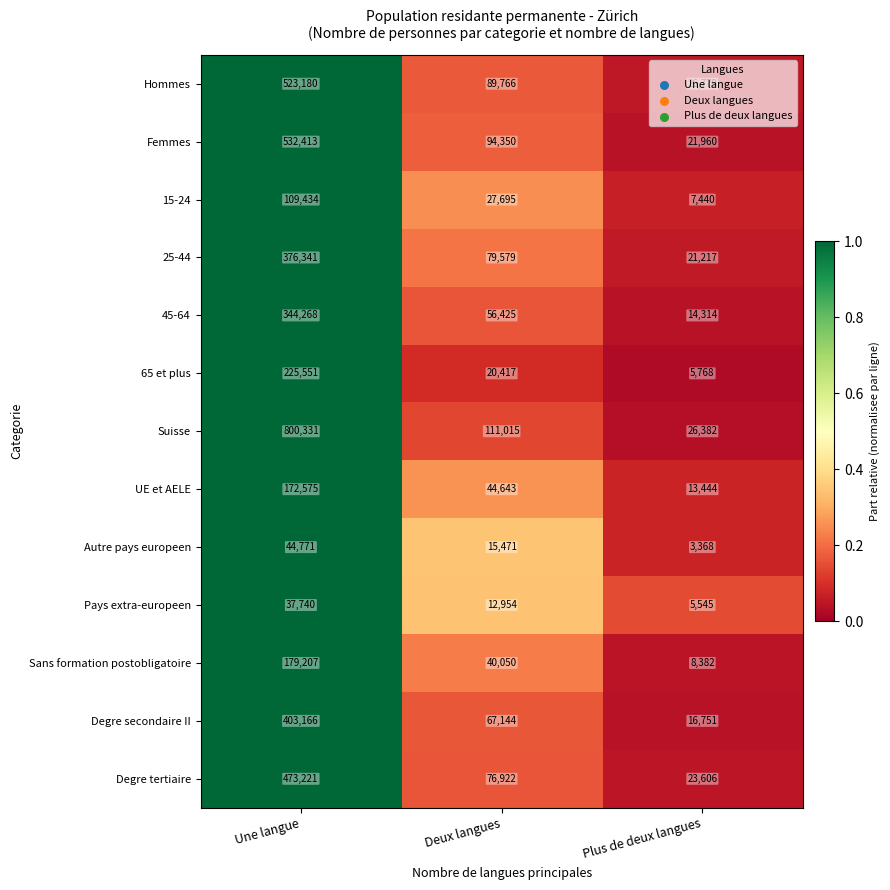

Which label corresponds to the largest value in the chart?

Une langue